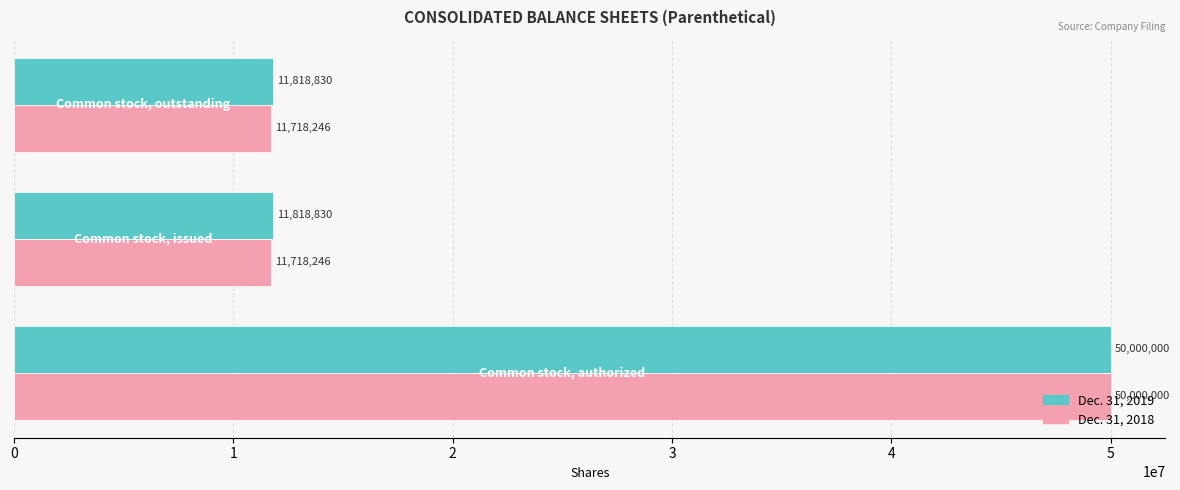

What is the greatest value displayed?

50000000